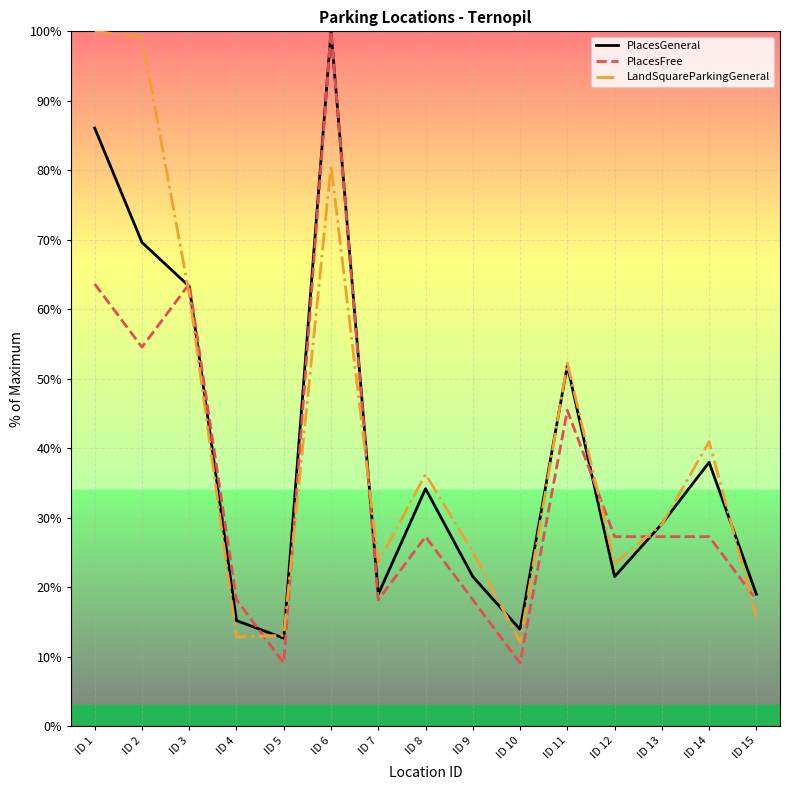

Is it true that PlacesFree equals 63.6 at ID 3?

True